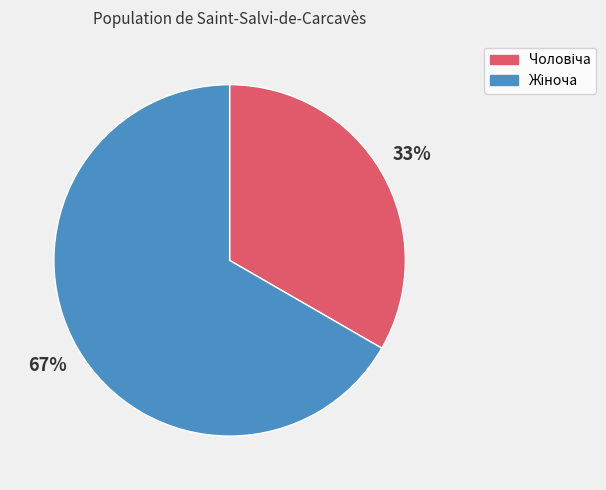

To the nearest percent, what is the average slice percentage?

50%